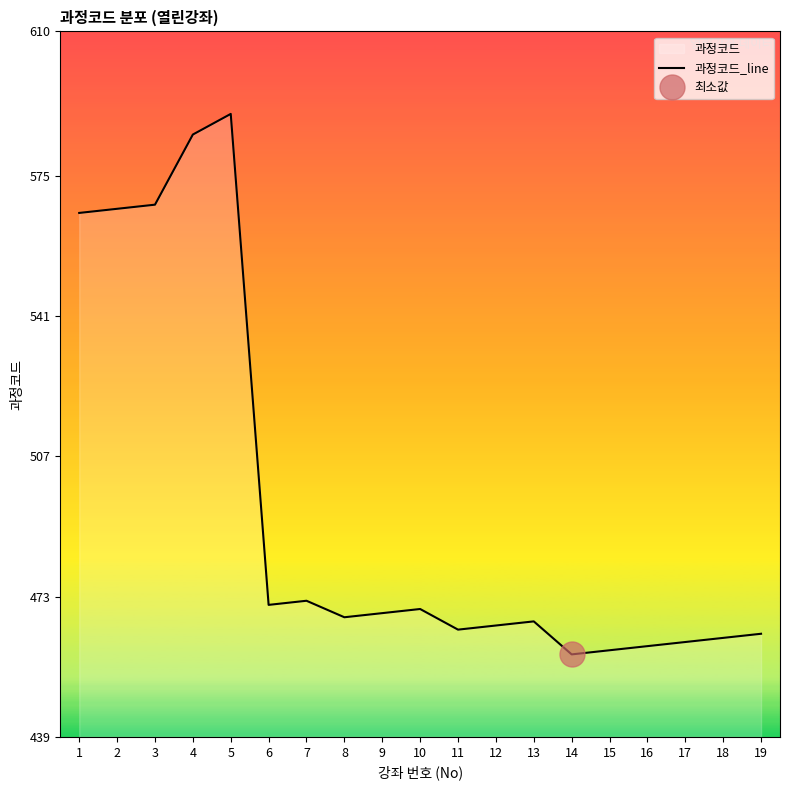

How many values are below 468?

9